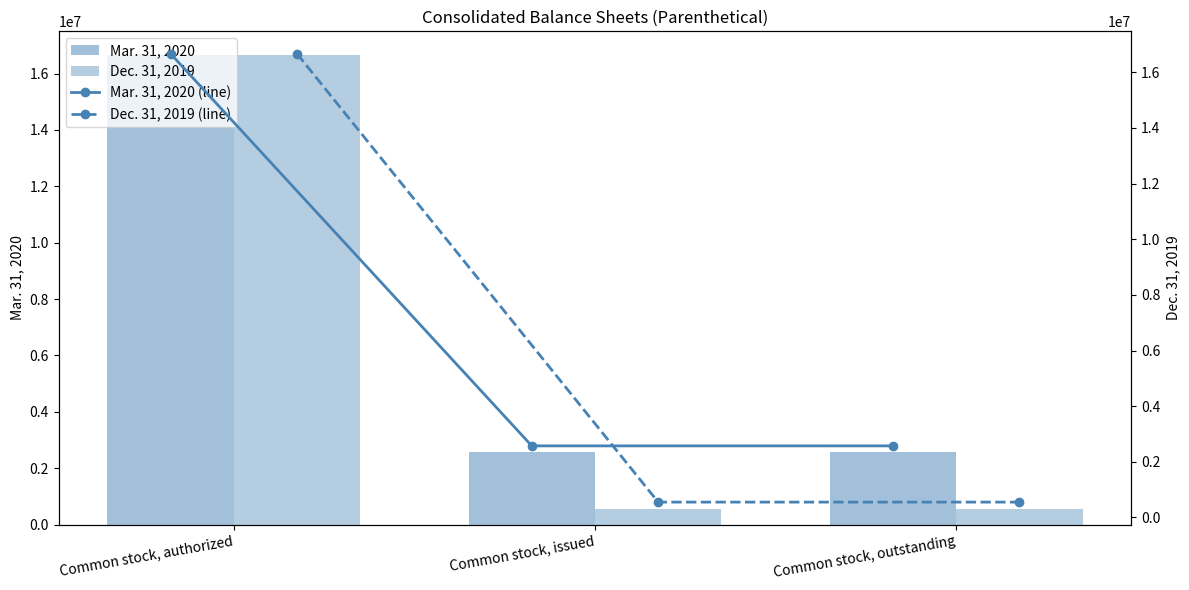

What is the average value of the Mar. 31, 2020 (line) series?

7269924